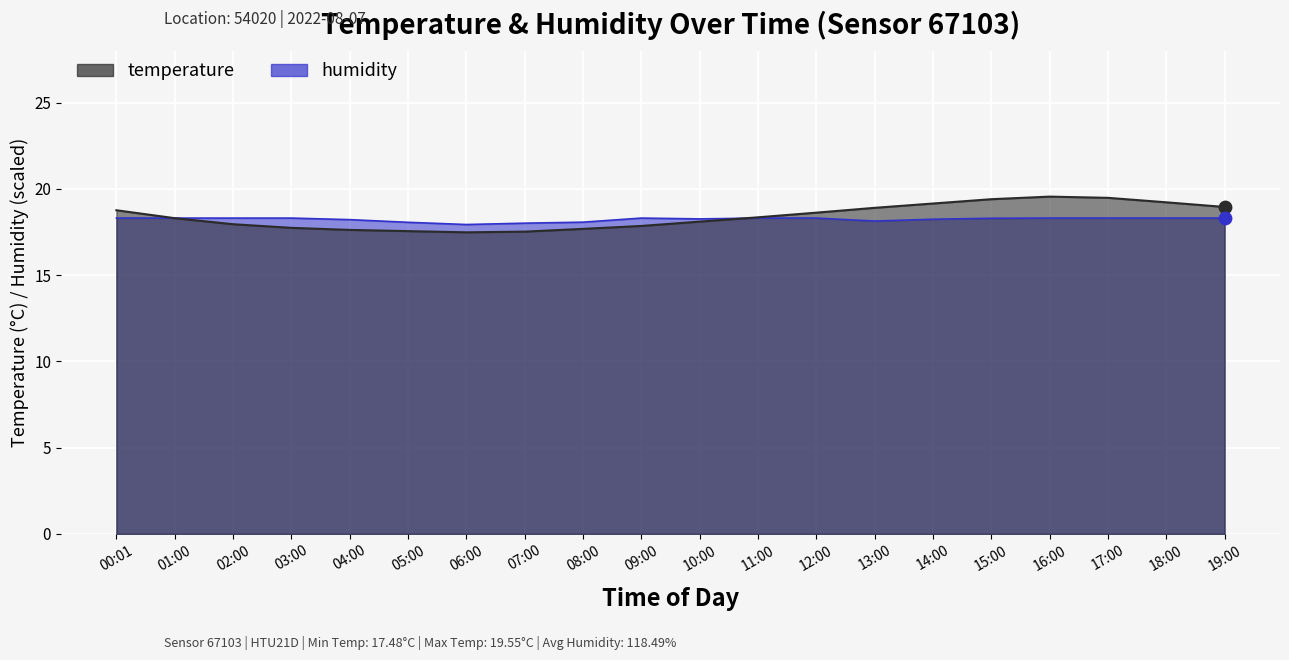

What is the total value across all series at 16:00?

37.9